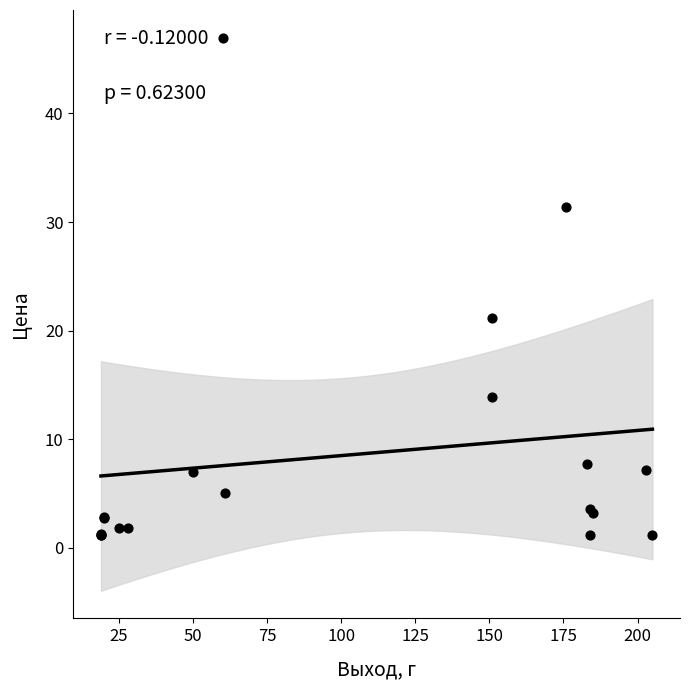

What Y value in the scatter plot is closest to 24?

21.1